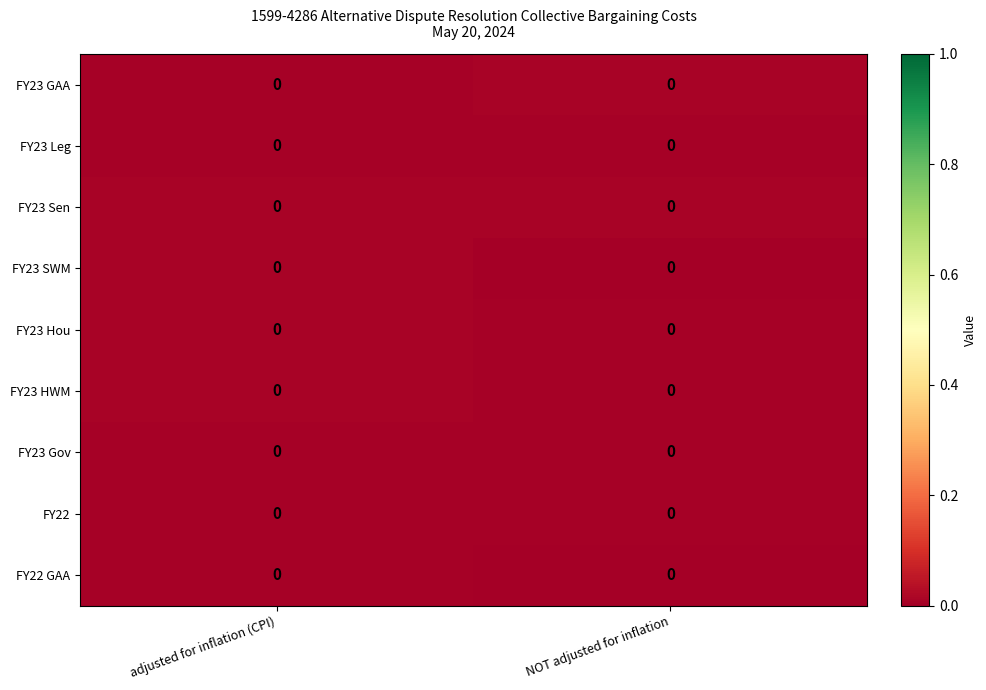

How many series are shown in this chart?

9